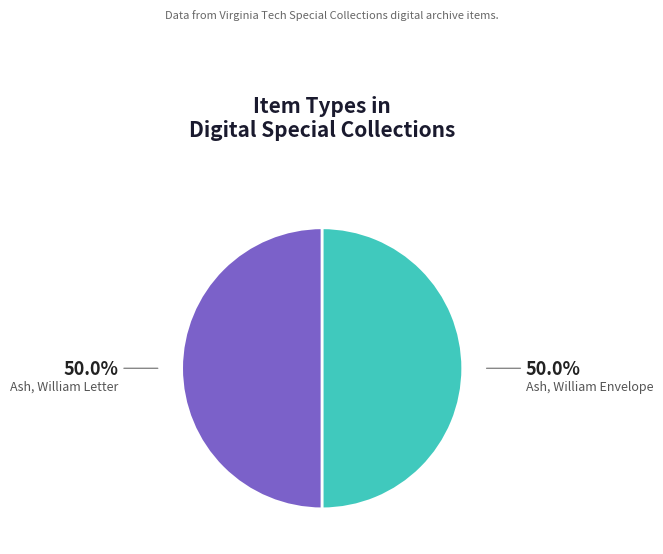

What is the ratio of the value at Ash, William Letter to the value at Ash, William Envelope?

1.0